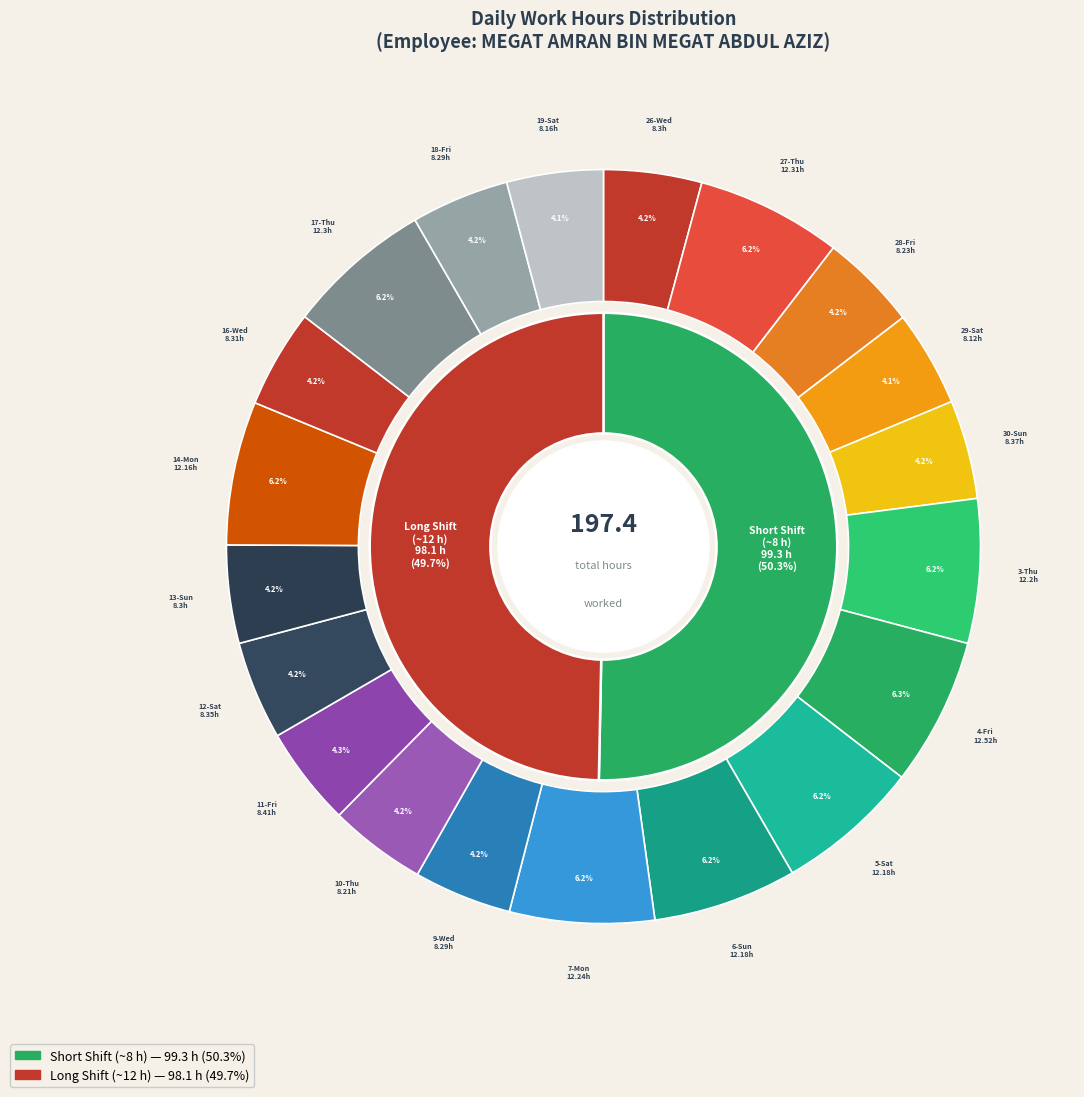

What percentage do 29-Sat and 19-Sat together represent?

8.2%